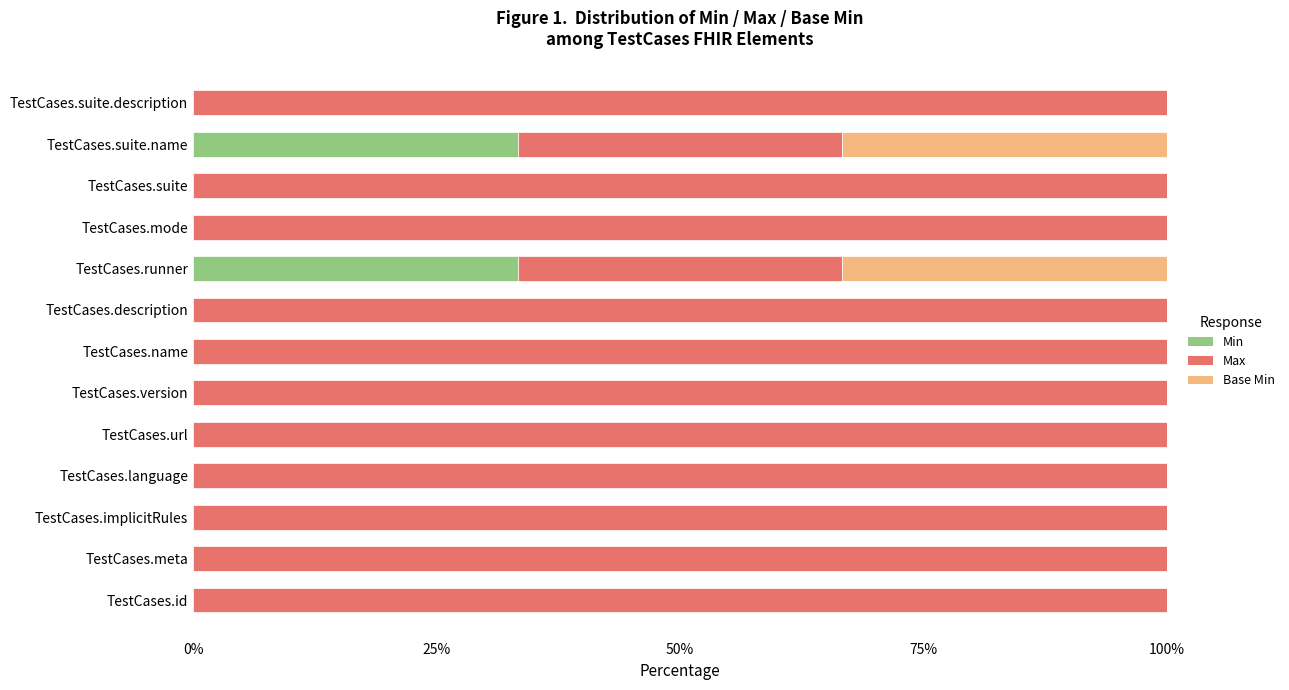

What is the total value across all series at TestCases.suite.name?

100.0